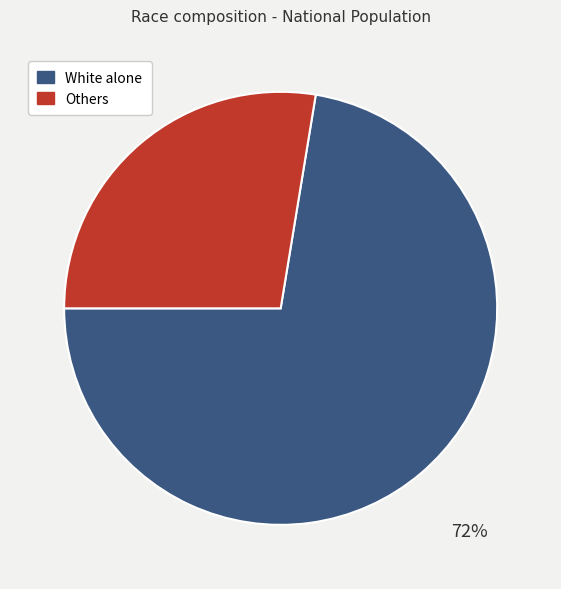

To the nearest percent, what is the average slice percentage?

50%